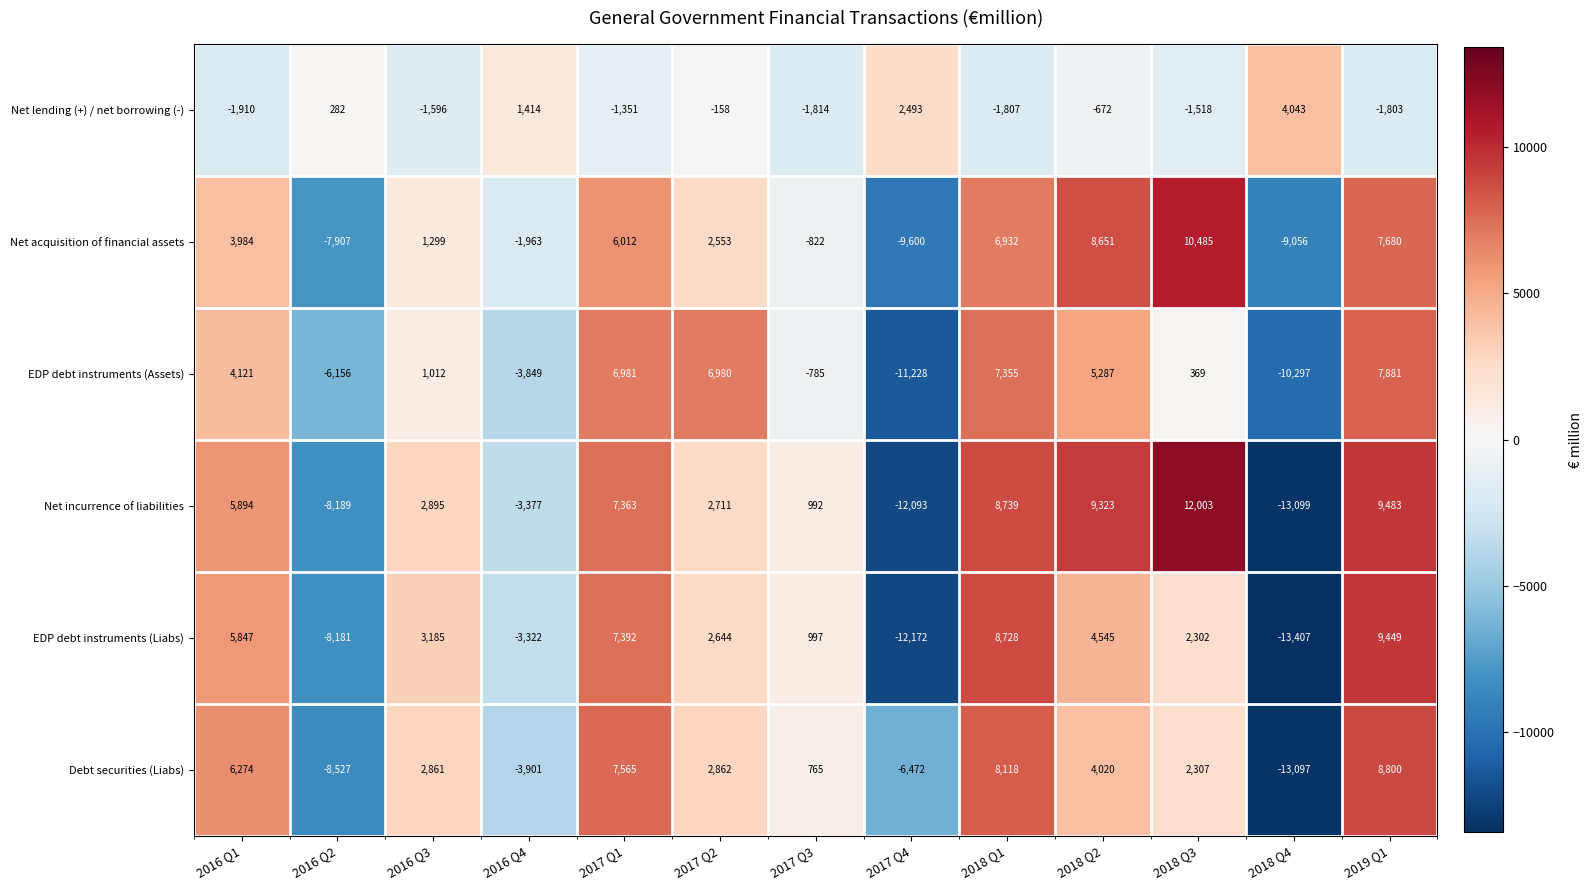

What is the lowest value of the Debt securities (Liabs) series?

-13097